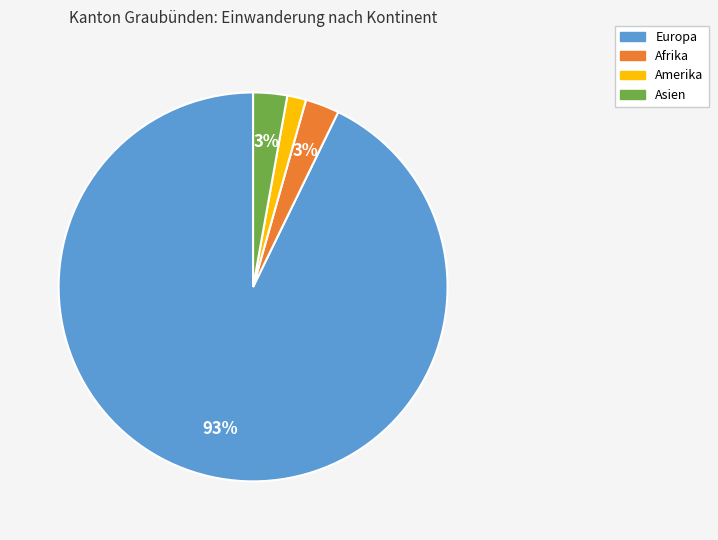

How many slices are in this pie chart?

4